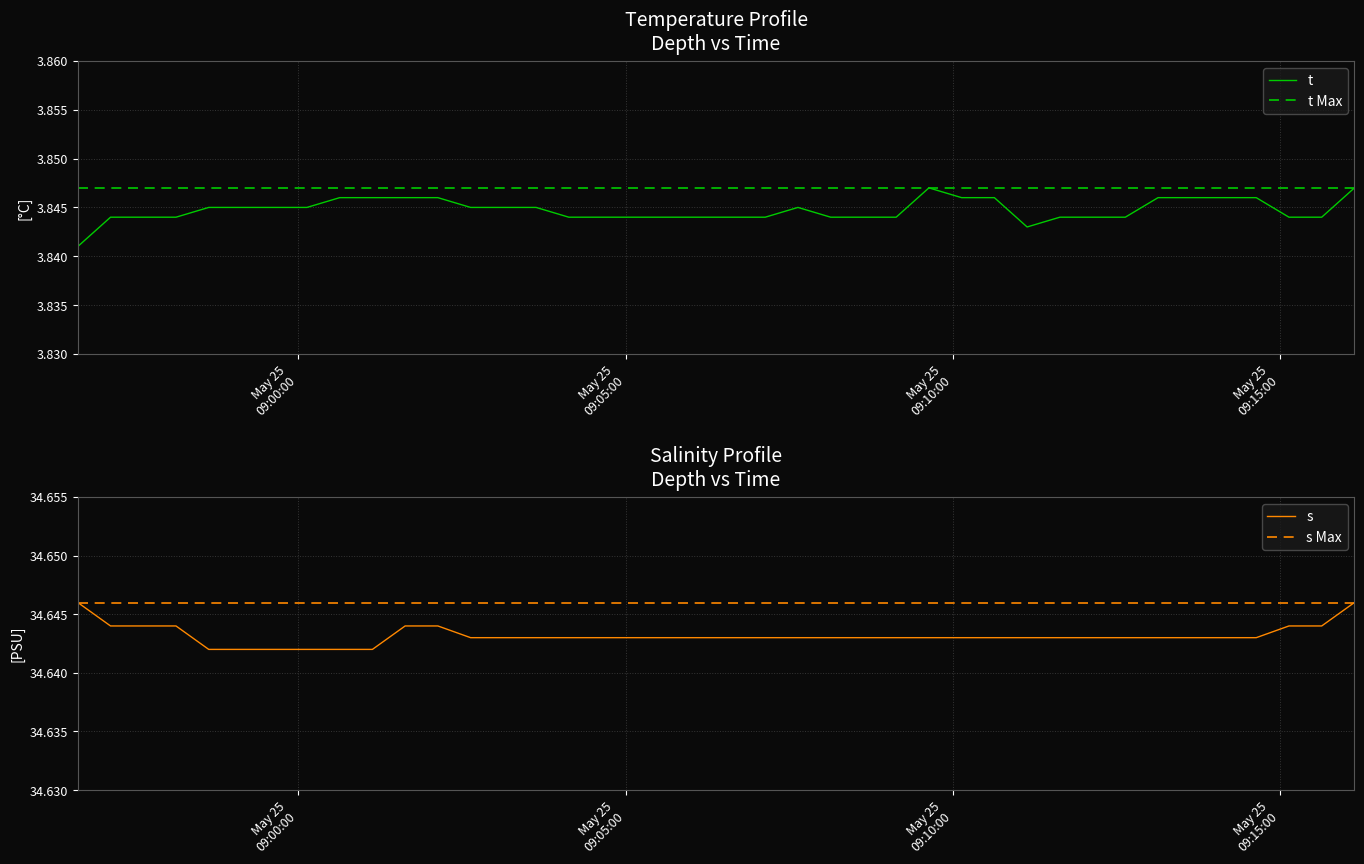

What is the value of the s point at the 40th from the left?

34.6